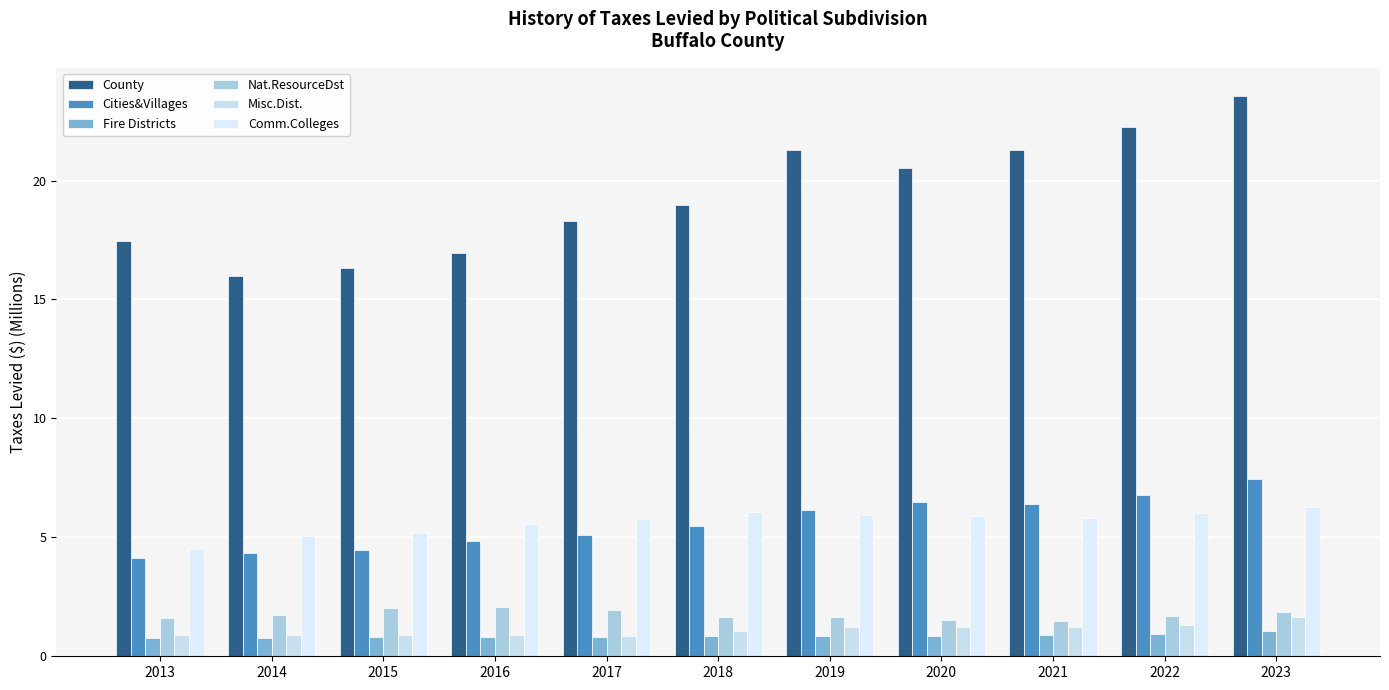

The County series shows 18.3 at 2017. True or false?

True